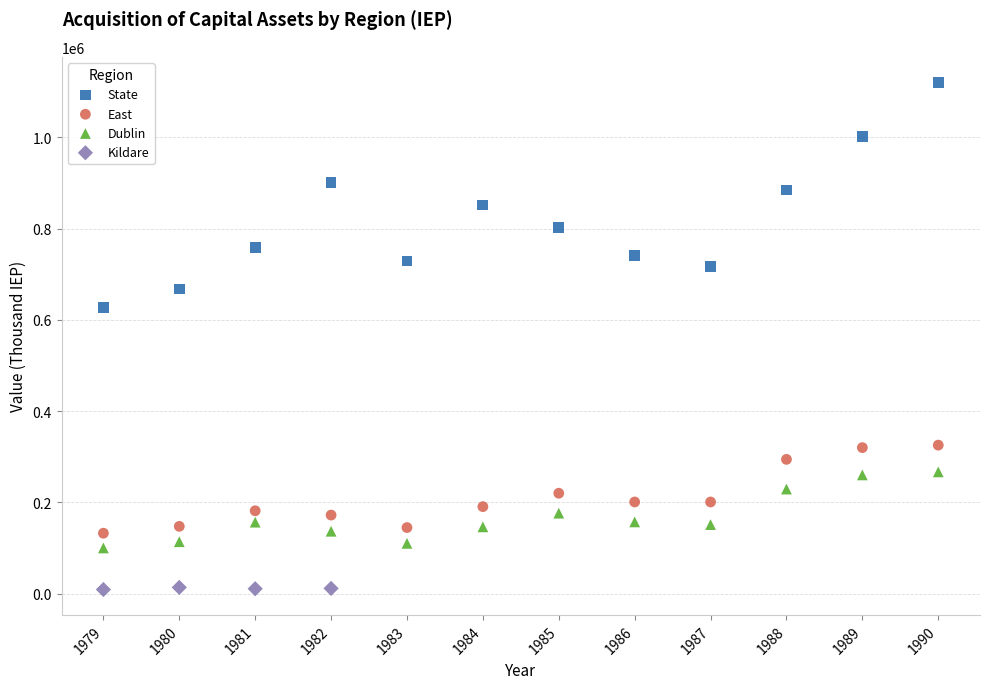

Which series reaches the maximum Y coordinate?

State